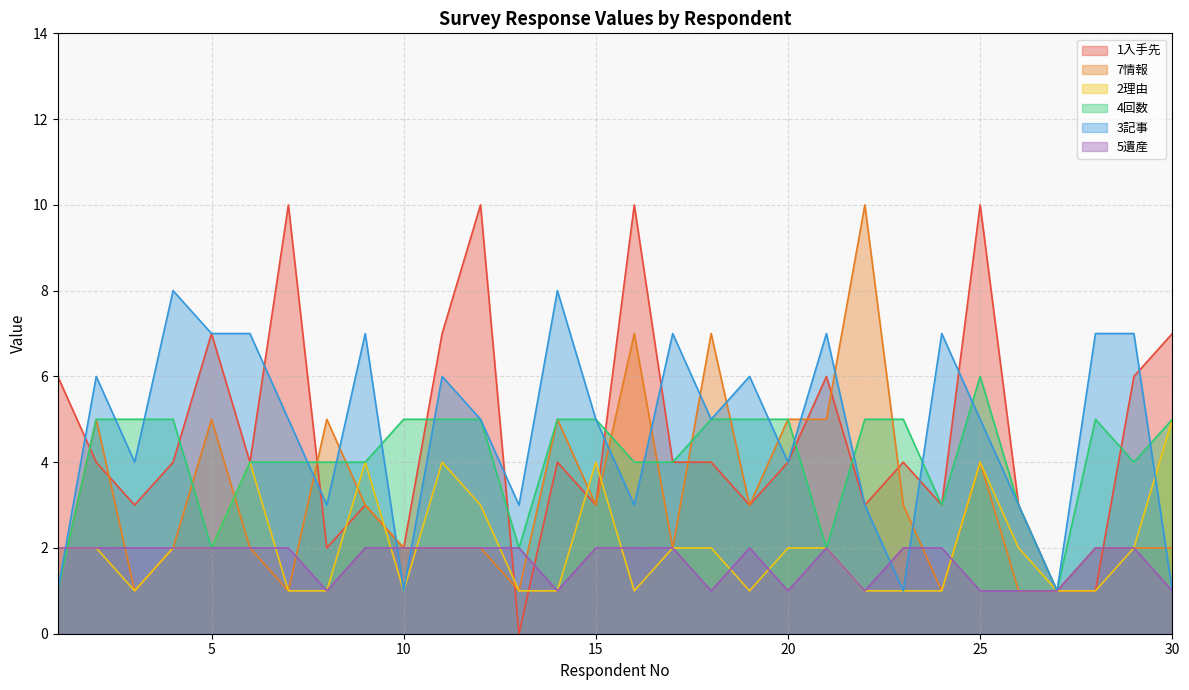

Reading left to right, what are all the values shown in this chart?

1入手先: 6	4	3	4	7	4	10	2	3	2	7	10	0	4	3	10	4	4	3	4	6	3	4	3	10	3	1	1	6	7
7情報: 1	5	1	2	5	2	1	5	3	2	2	2	1	5	3	7	2	7	3	5	5	10	3	1	4	1	1	2	2	2
2理由: 2	2	1	2	2	4	1	1	4	1	4	3	1	1	4	1	2	2	1	2	2	1	1	1	4	2	1	1	2	5
4回数: 1	5	5	5	2	4	4	4	4	5	5	5	2	5	5	4	4	5	5	5	2	5	5	3	6	3	1	5	4	5
3記事: 1	6	4	8	7	7	5	3	7	1	6	5	3	8	5	3	7	5	6	4	7	3	1	7	5	3	1	7	7	1
5遺産: 2	2	2	2	2	2	2	1	2	2	2	2	2	1	2	2	2	1	2	1	2	1	2	2	1	1	1	2	2	1